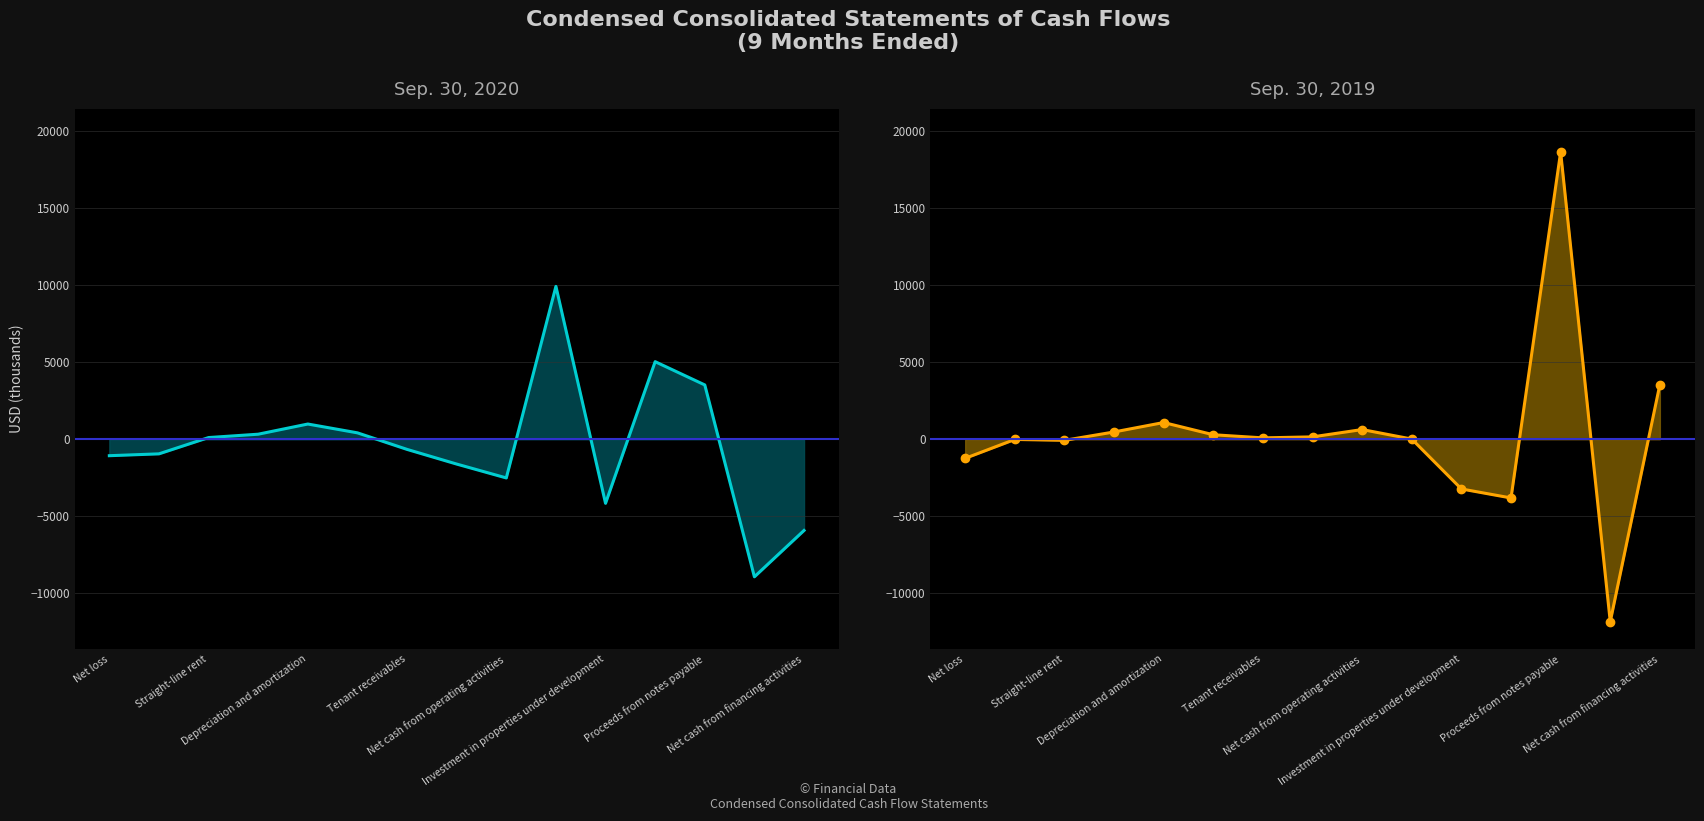

The value of Sep. 30, 2020 at Tenant receivables is 106. True or false?

False